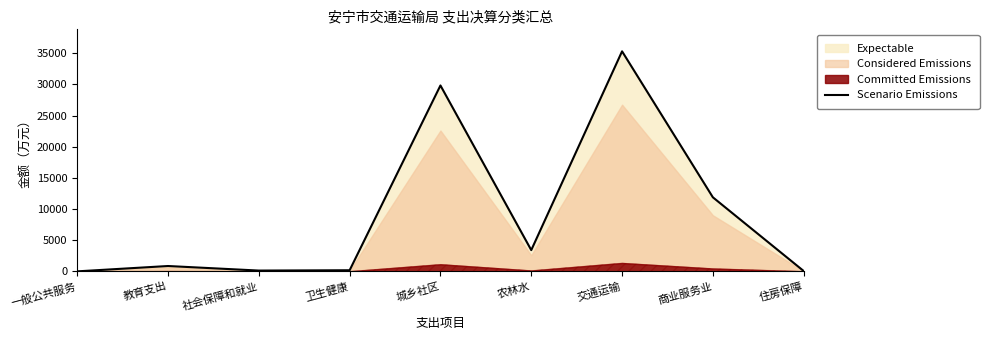

Does the chart have visible grid lines?

No